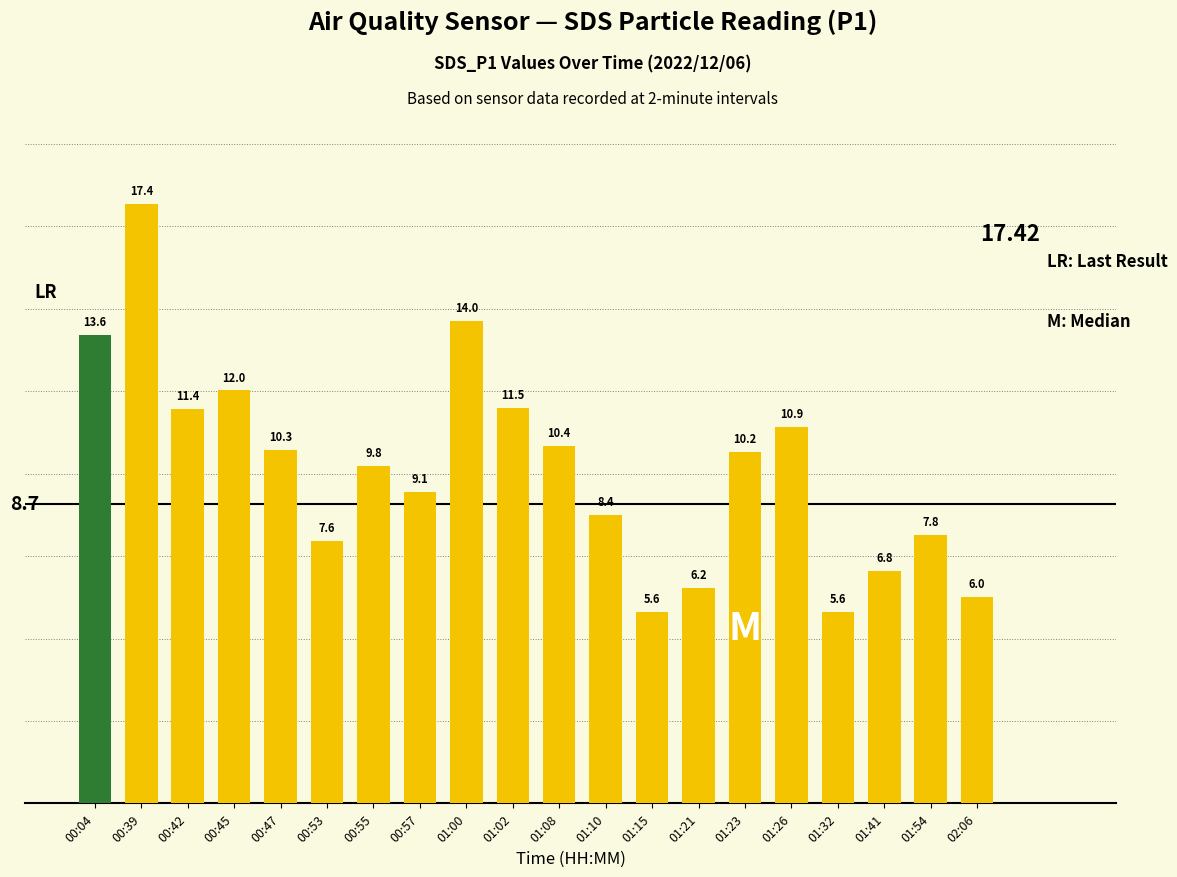

Is it true that the value at 00:53 is 4.0?

False